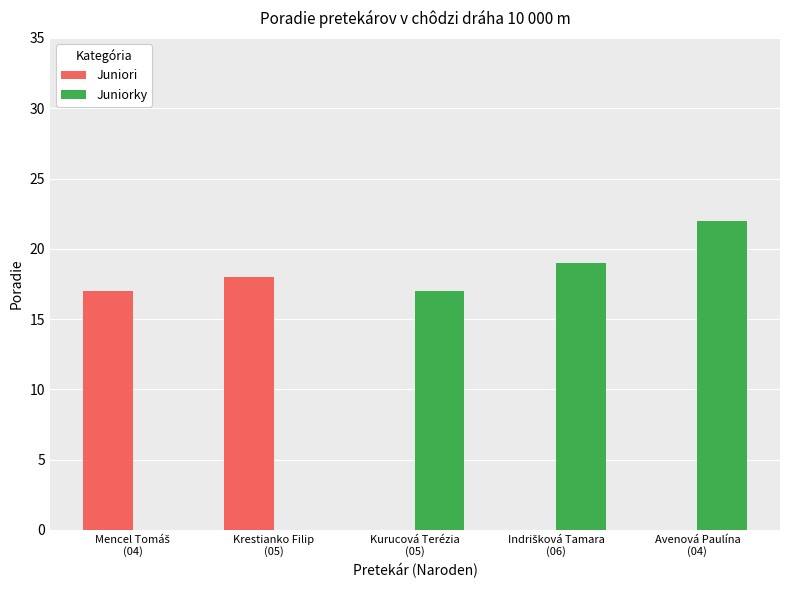

What is the total value across all series at Avenová Paulína
(04)?

22